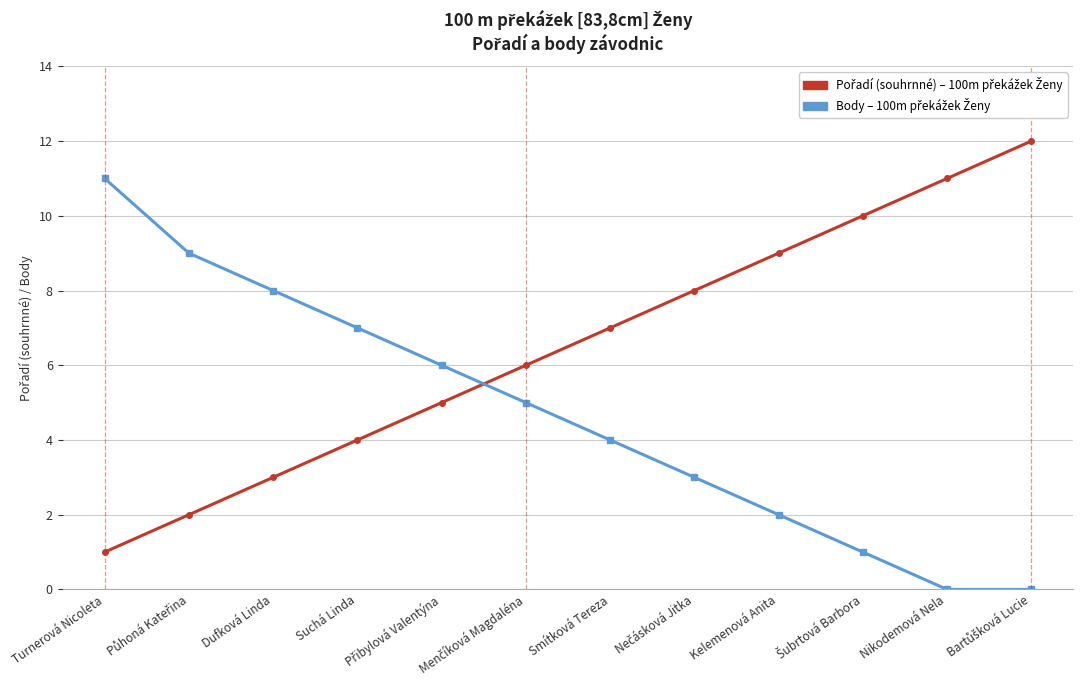

What is the label of the 9th point from the left?

Kelemenová Anita